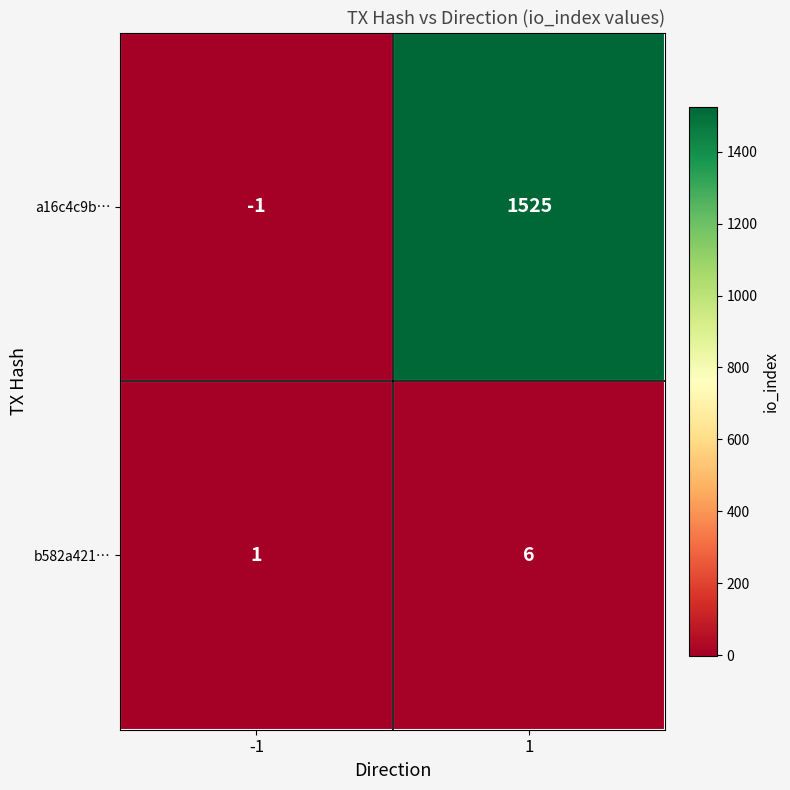

Which series has the largest total across all categories?

a16c4c9b…